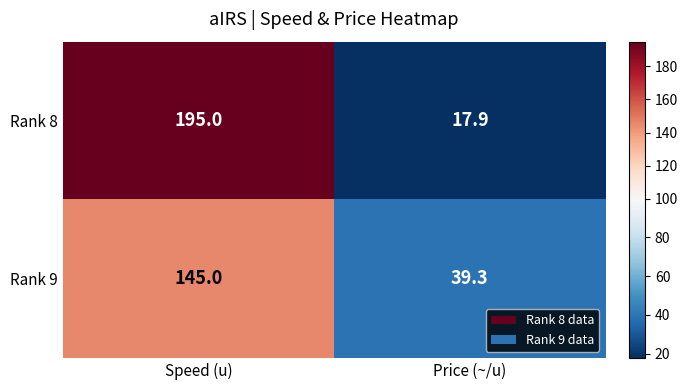

What is the spread (max minus min) of values at Speed (u)?

50.0